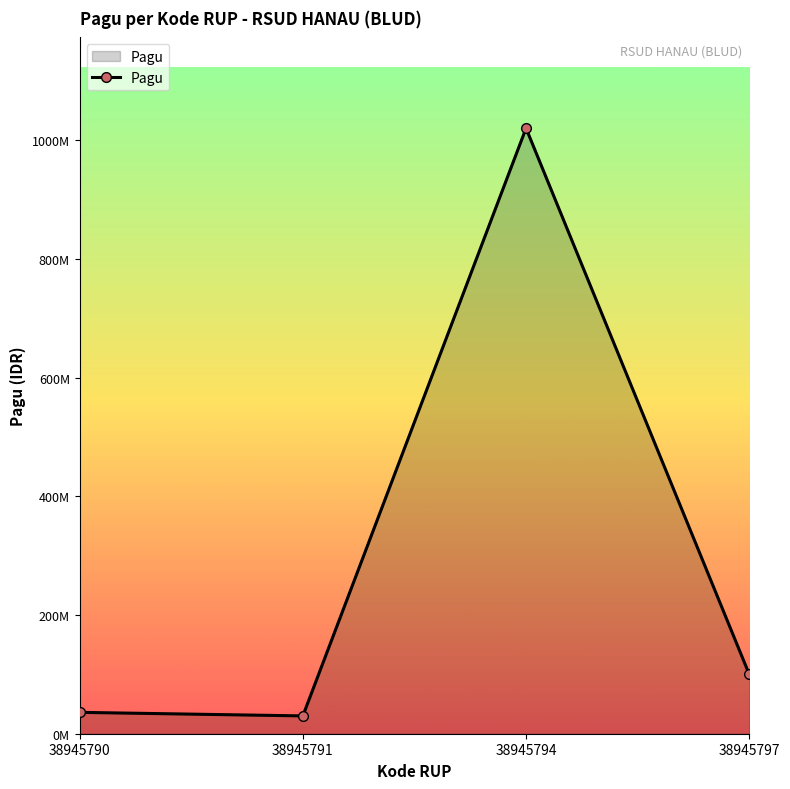

Does the chart have visible grid lines?

No